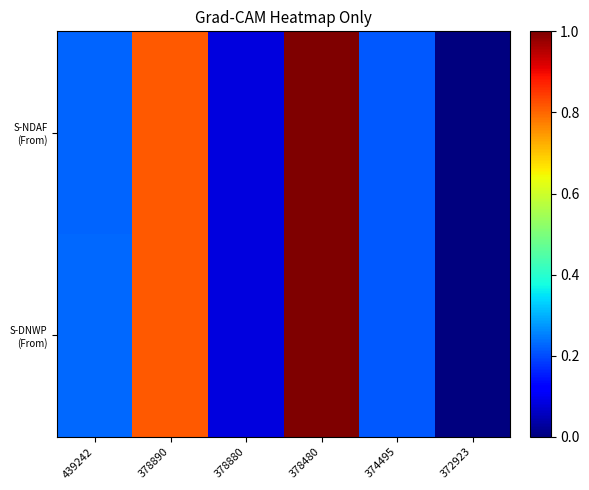

At how many categories does at least one series exceed 0?

6